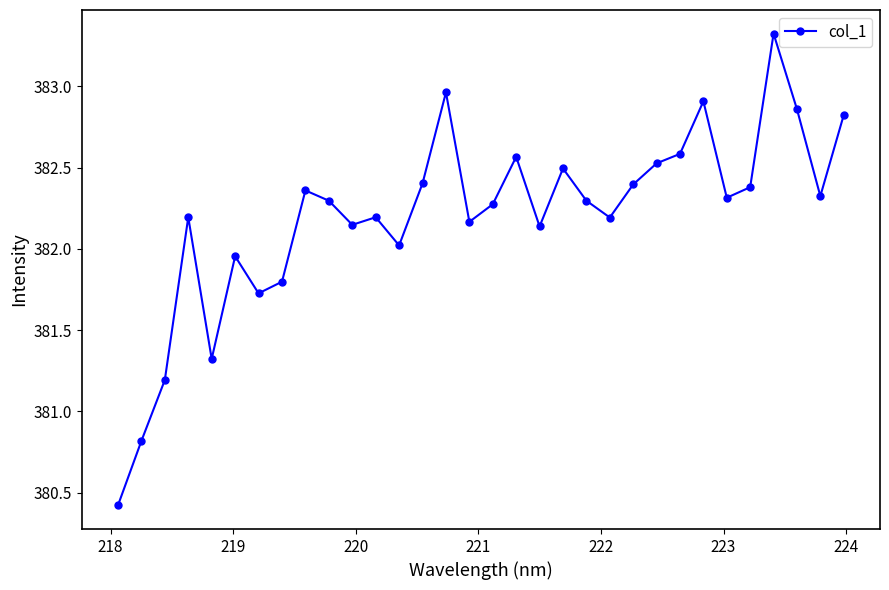

True or false: there are more than 1 points higher than both neighbors.

True